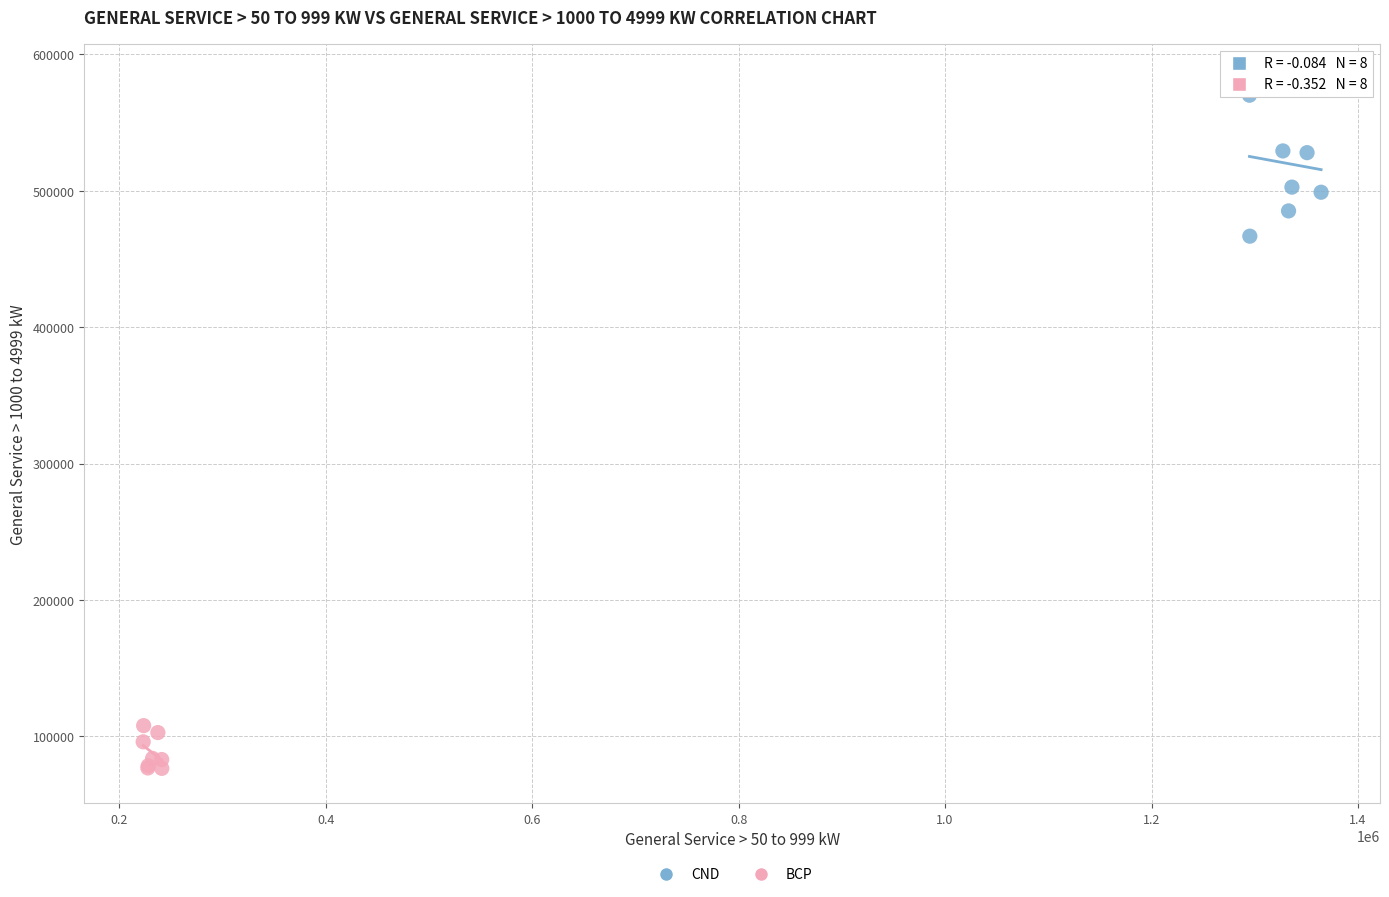

Which series reaches the maximum Y coordinate?

CND